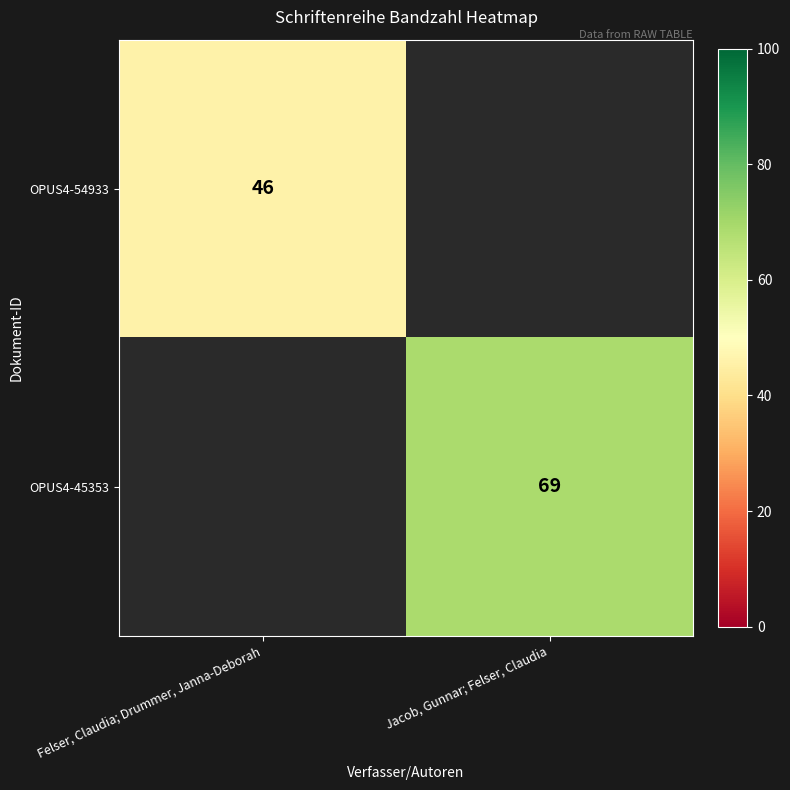

Count the number of categories in the chart.

2